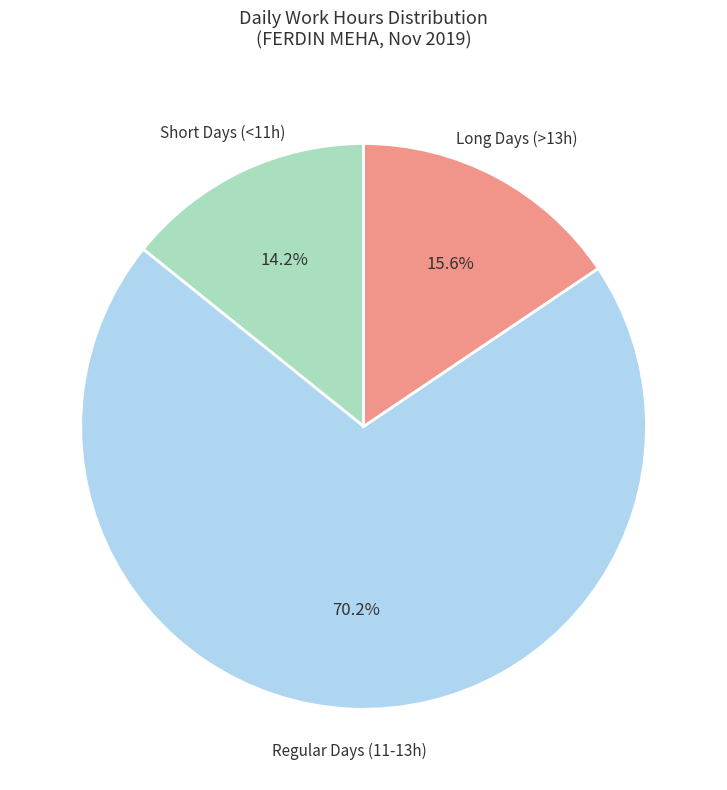

Which slice represents more than half of the pie?

Regular Days (11-13h)